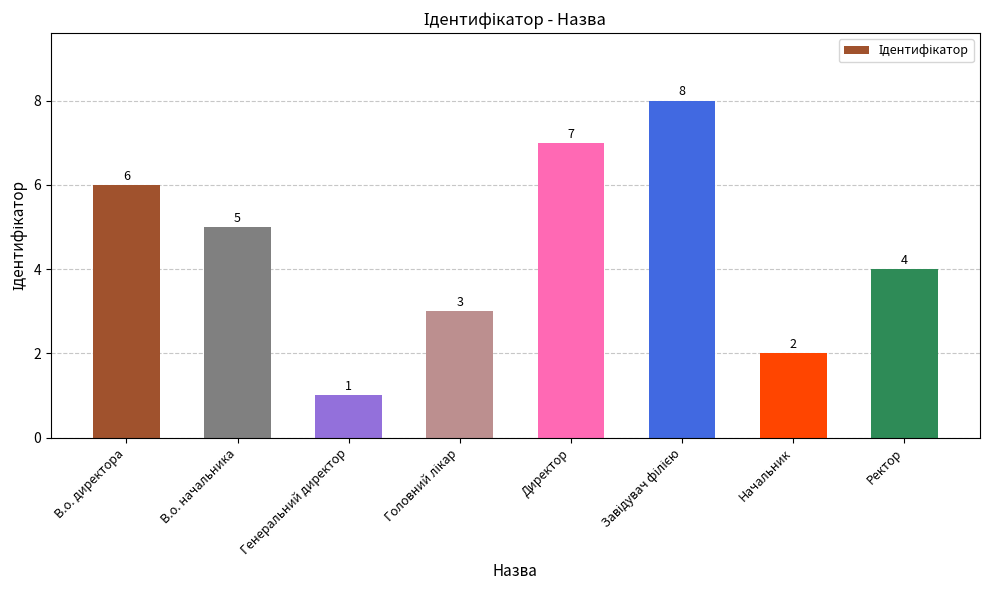

Reading right to left, transcribe all the data shown in this chart.

4	2	8	7	3	1	5	6